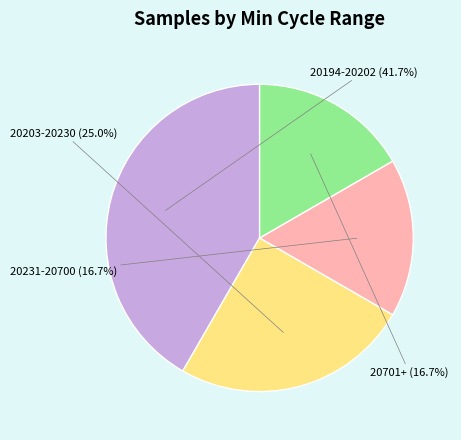

Count the number of slices in the pie.

4